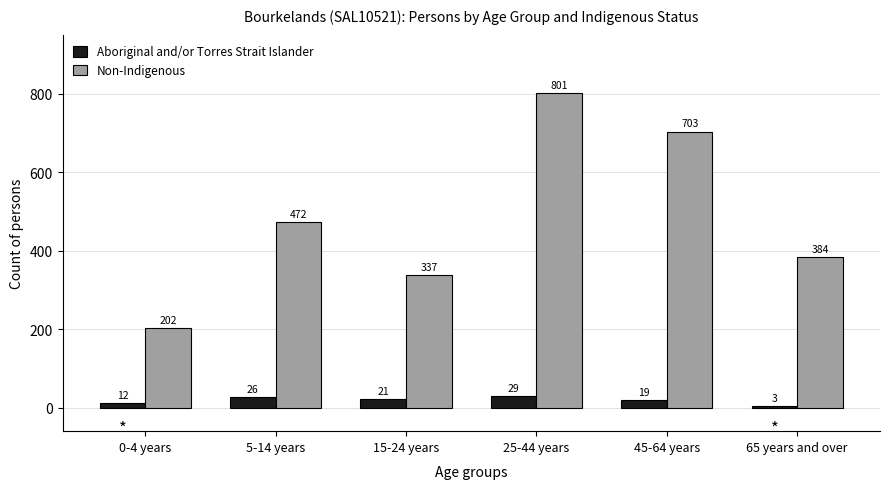

Reading left to right, list all the values displayed in this chart.

Aboriginal and/or Torres Strait Islander: 0-4 years=12	5-14 years=26	15-24 years=21	25-44 years=29	45-64 years=19	65 years and over=3
Non-Indigenous: 0-4 years=202	5-14 years=472	15-24 years=337	25-44 years=801	45-64 years=703	65 years and over=384